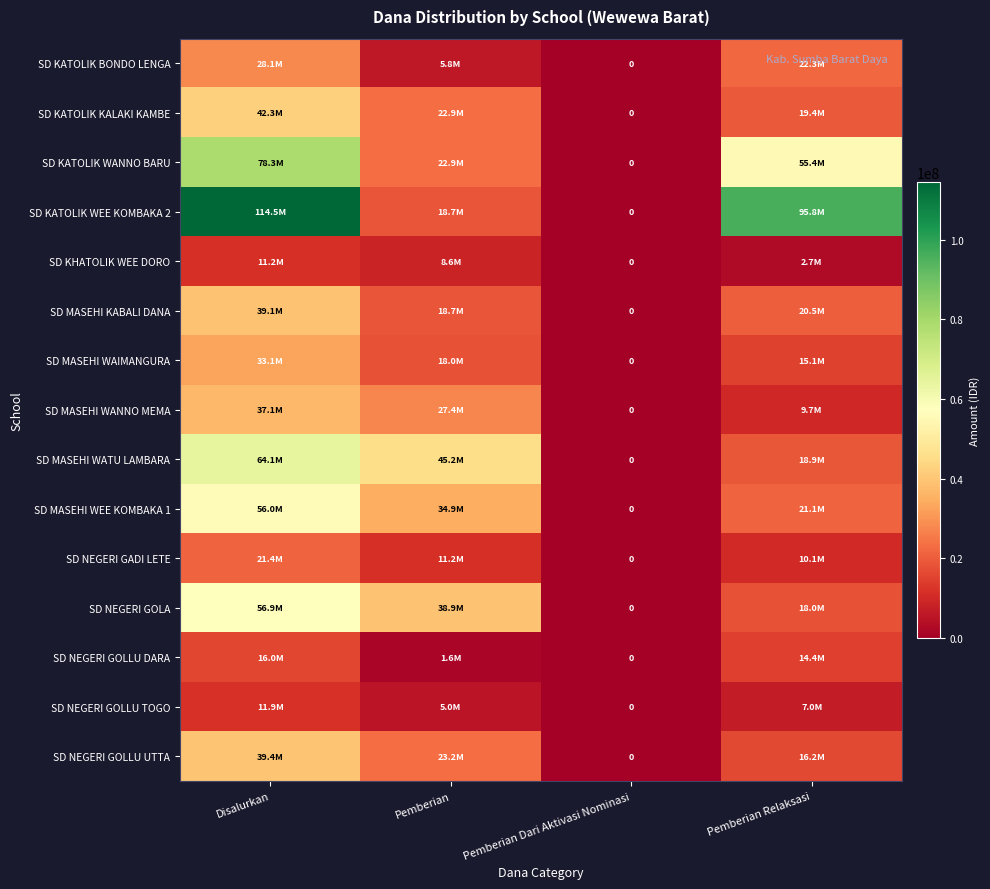

What is the difference between the SD NEGERI GADI LETE values at Disalurkan and Pemberian?

10125000